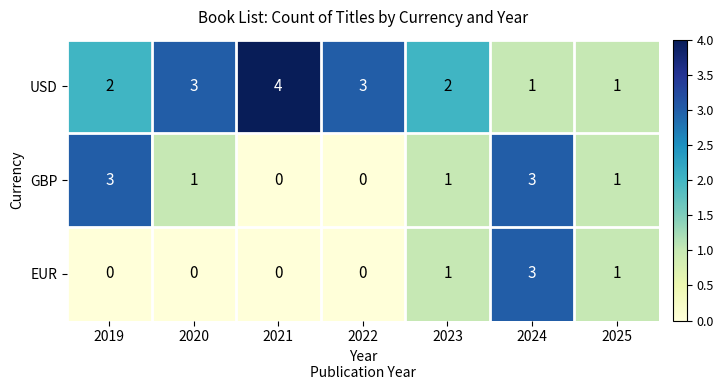

Reading left to right, list all the values displayed in this chart.

USD: 2	3	4	3	2	1	1
GBP: 3	1	0	0	1	3	1
EUR: 0	0	0	0	1	3	1